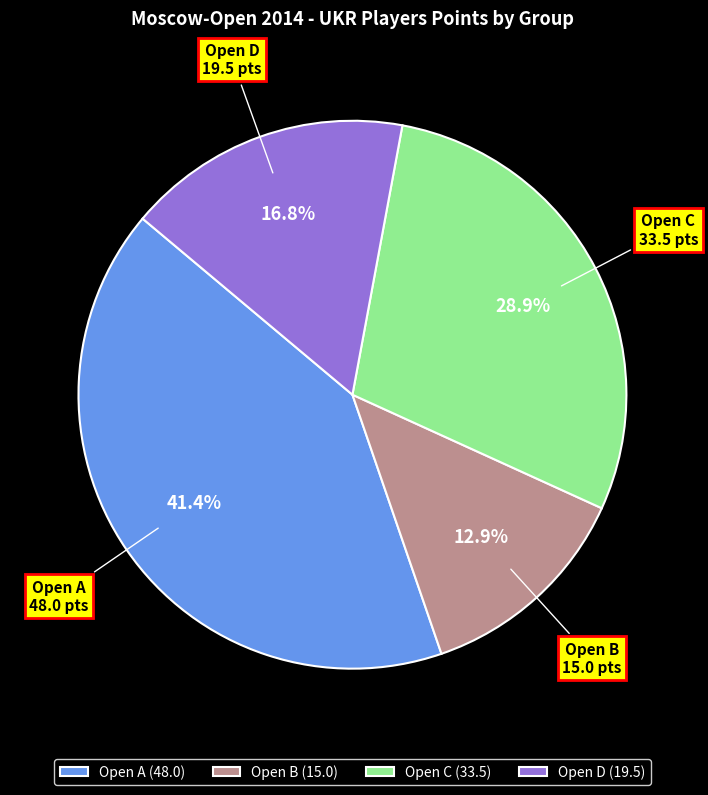

Is Open A the majority of the pie?

No